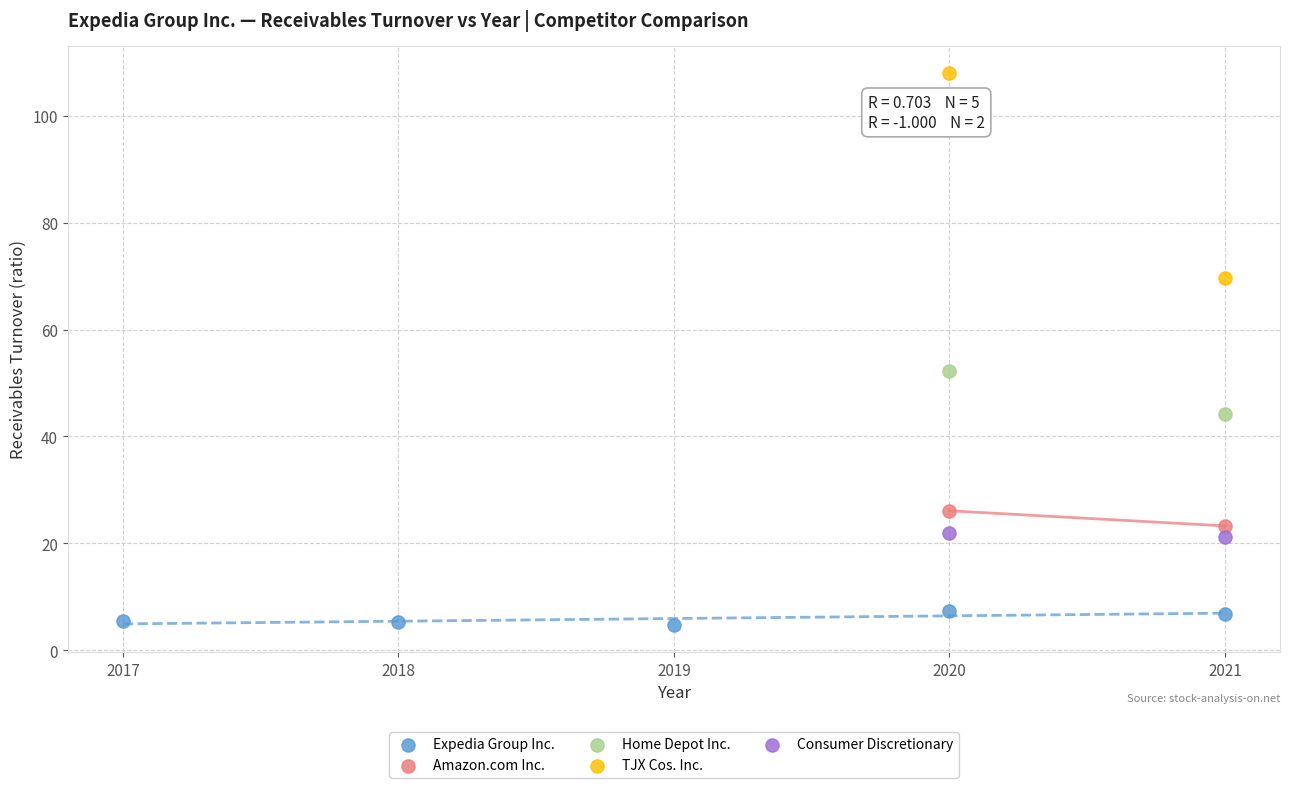

Which series contains the highest Y value?

TJX Cos. Inc.